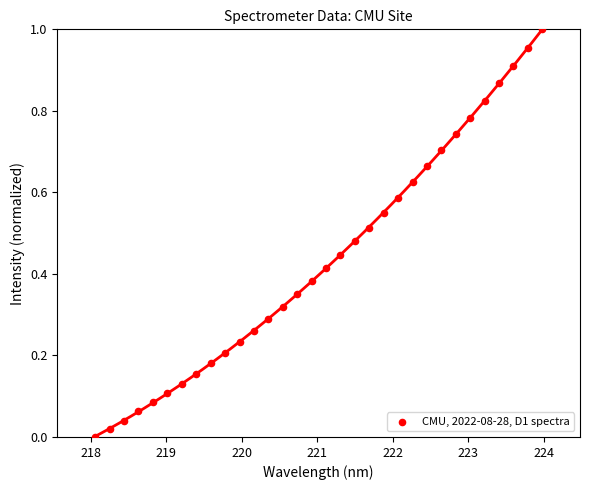

What is the range of X values (max minus min)?

5.9